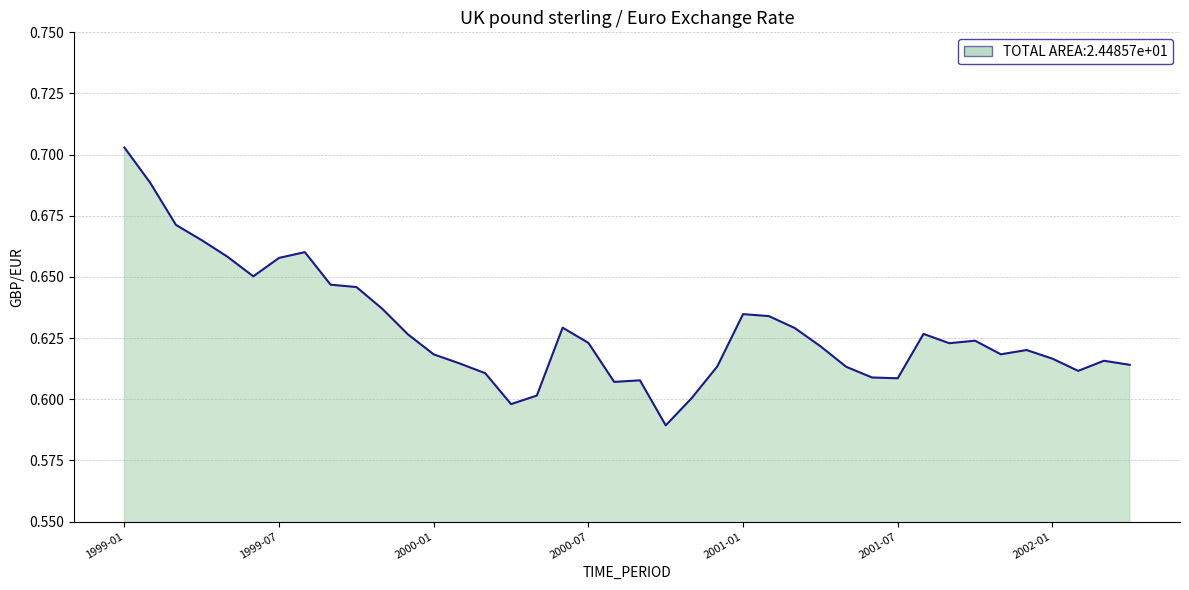

What is the difference between the maximum and minimum values?

0.1